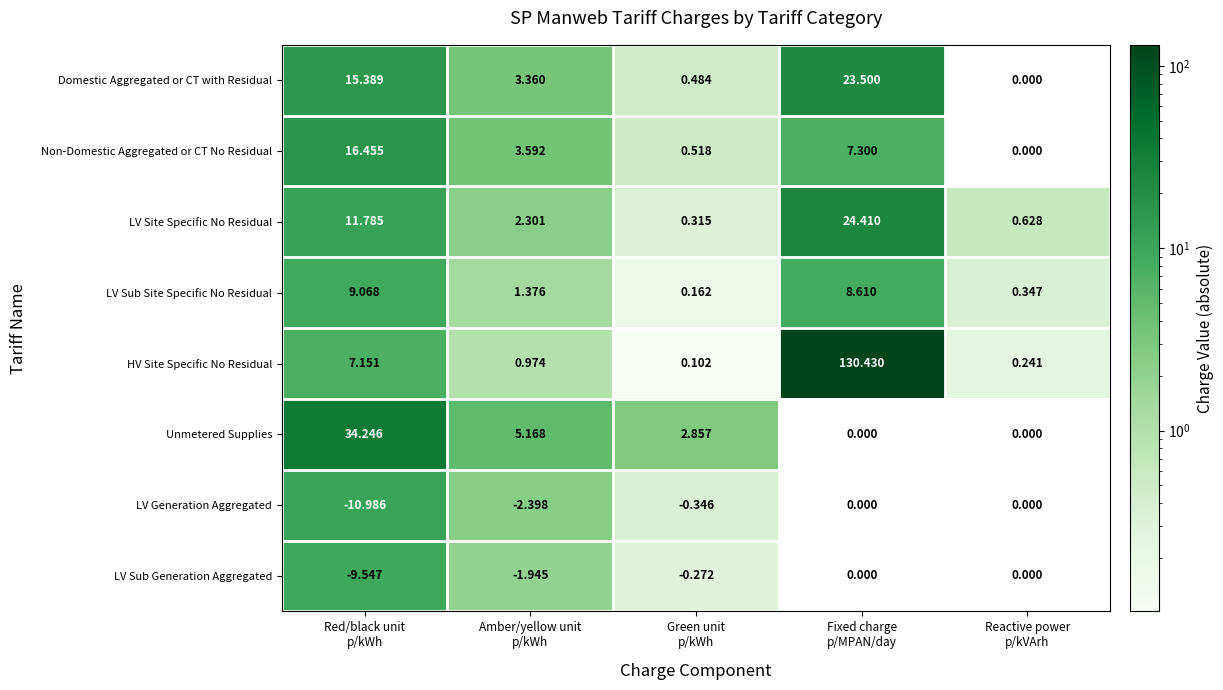

Which series has the widest spread of values?

HV Site Specific No Residual